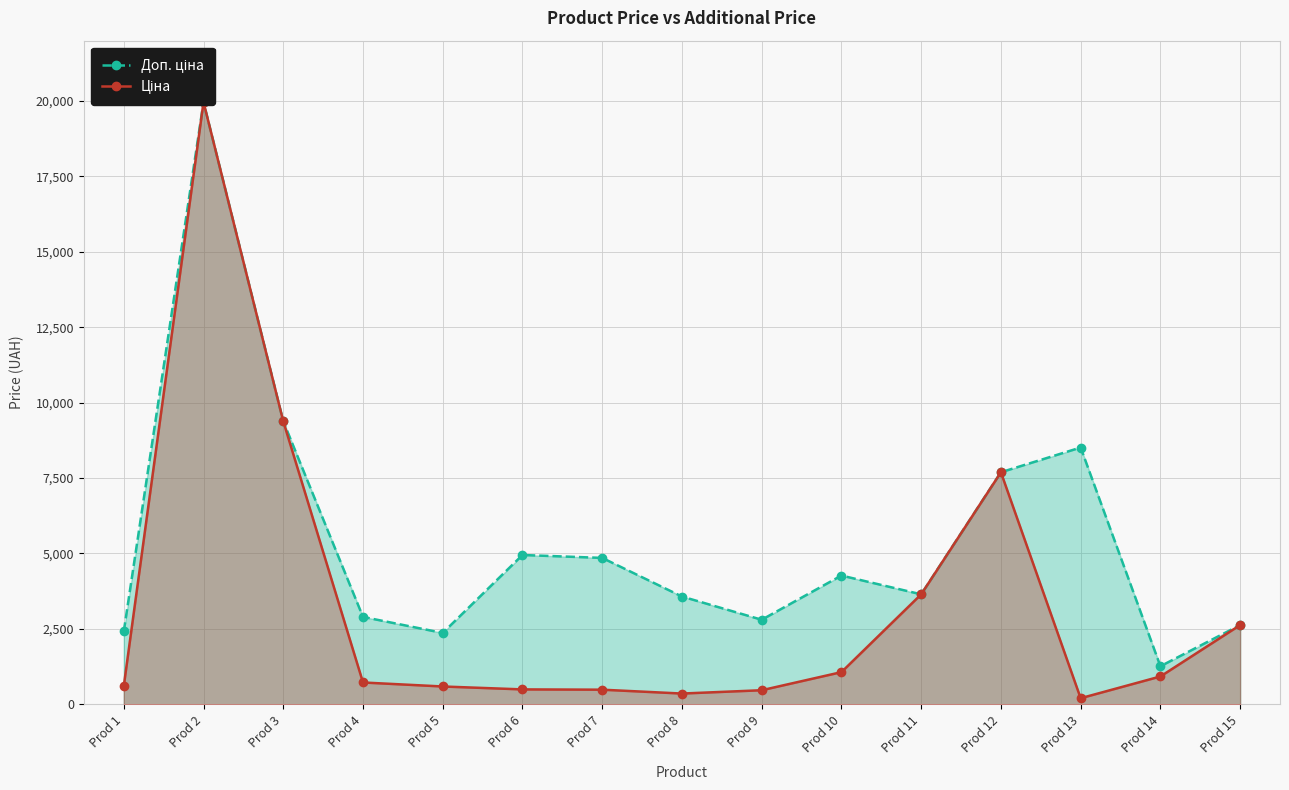

Reading left to right, what are all the values shown in this chart?

Доп. ціна: Prod 1=2414.8	Prod 2=19964.2	Prod 3=9384.0	Prod 4=2897.8	Prod 5=2366.5	Prod 6=4950.4	Prod 7=4853.8	Prod 8=3573.9	Prod 9=2803.6	Prod 10=4269.4	Prod 11=3646.5	Prod 12=7693.1	Prod 13=8513.4	Prod 14=1263.2	Prod 15=2628.0
Ціна: Prod 1=603.7	Prod 2=19964.2	Prod 3=9384.0	Prod 4=724.5	Prod 5=591.6	Prod 6=495.0	Prod 7=485.4	Prod 8=357.4	Prod 9=467.3	Prod 10=1067.3	Prod 11=3646.5	Prod 12=7693.1	Prod 13=202.7	Prod 14=923.4	Prod 15=2627.5